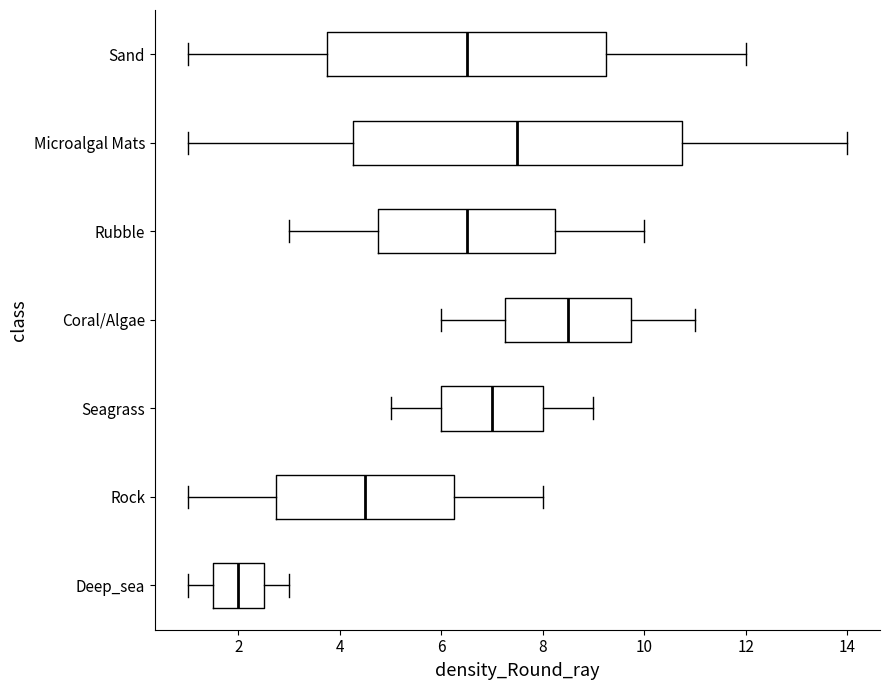

Where does the median line of the box for Seagrass sit on the x-axis? The values are not printed on the chart, so give them approximately, as read against the axis.

7.0